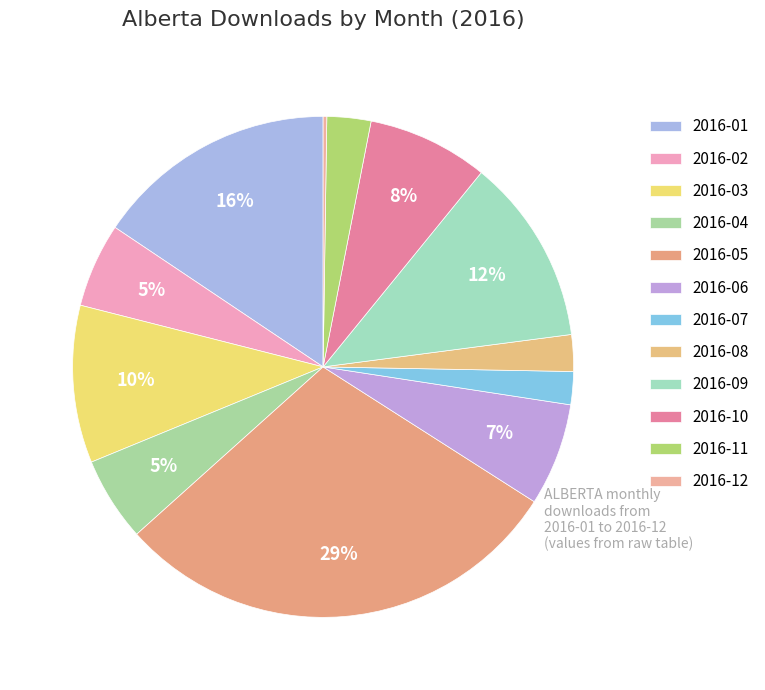

Rank the categories by value from lowest to highest.

2016-12, 2016-07, 2016-08, 2016-11, 2016-02, 2016-04, 2016-06, 2016-10, 2016-03, 2016-09, 2016-01, 2016-05